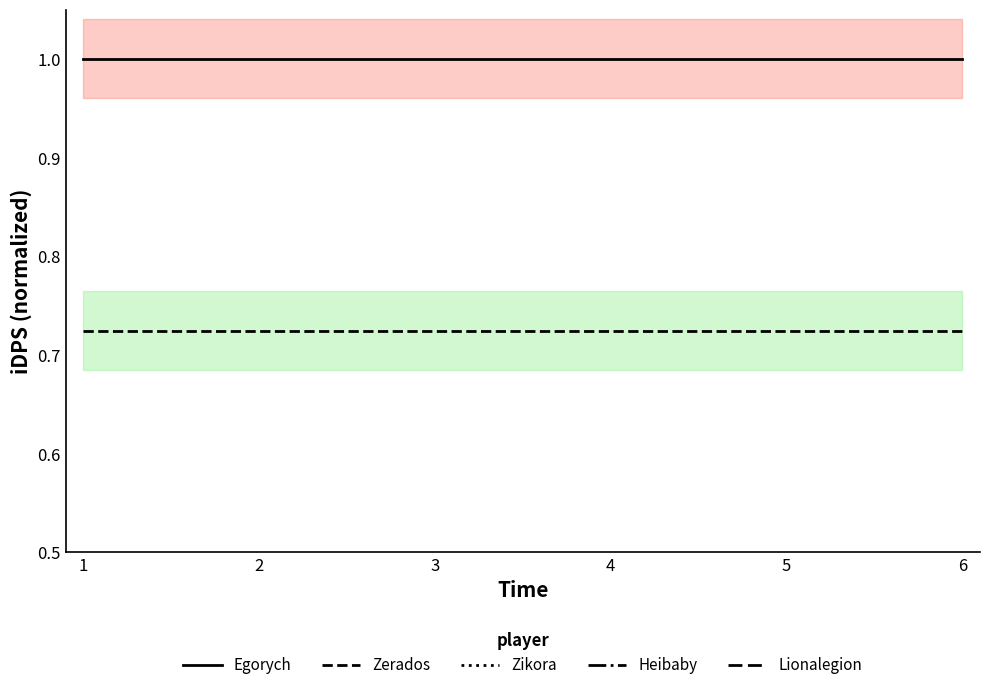

The value of Lionalegion at 4 is 0.3. True or false?

True